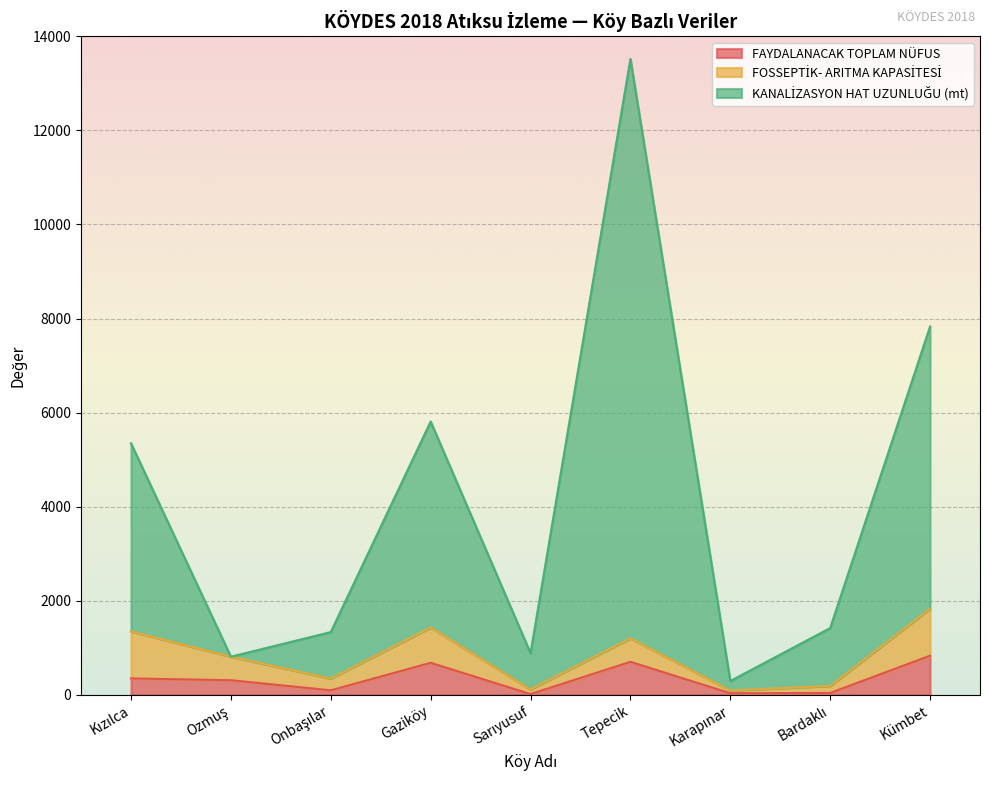

What is the maximum value for FAYDALANACAK TOPLAM NÜFUS?

830